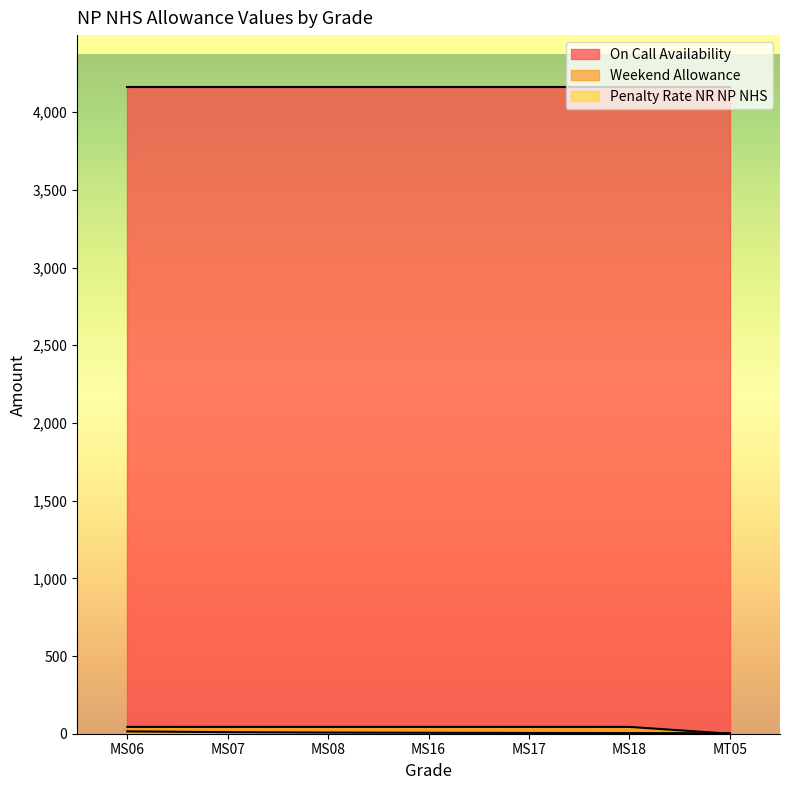

What is the maximum value shown in the chart?

4163.0